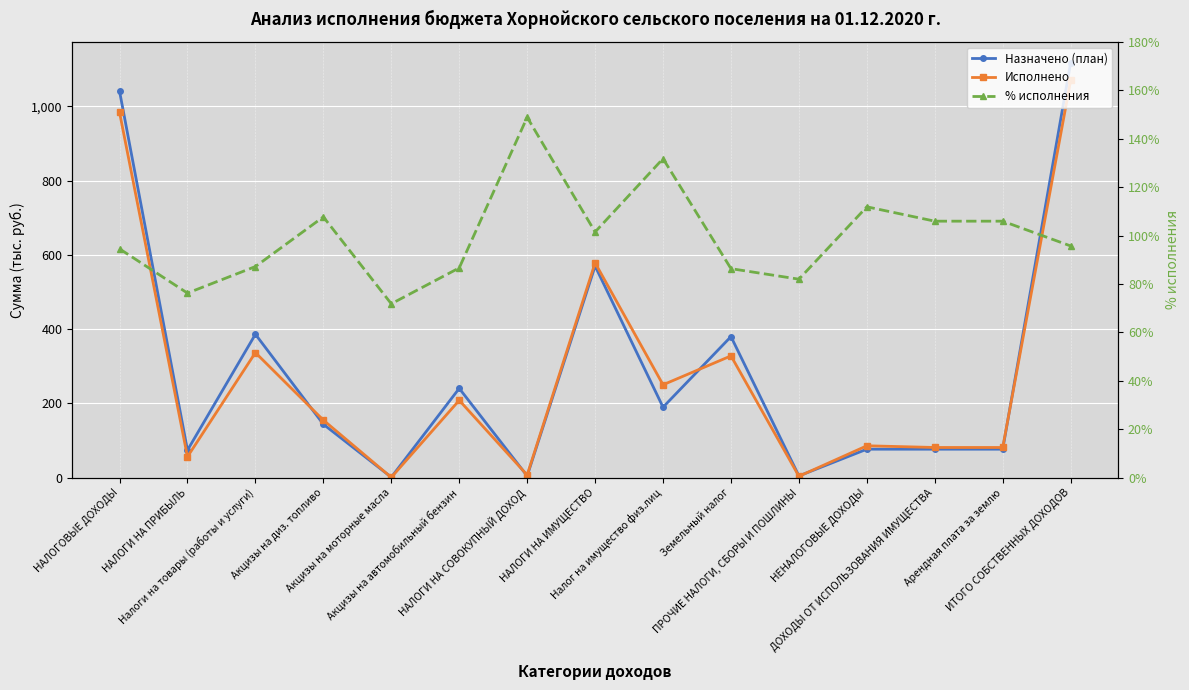

What is the difference between the maximum and second lowest values in the Назначено (план) series?

1112.6